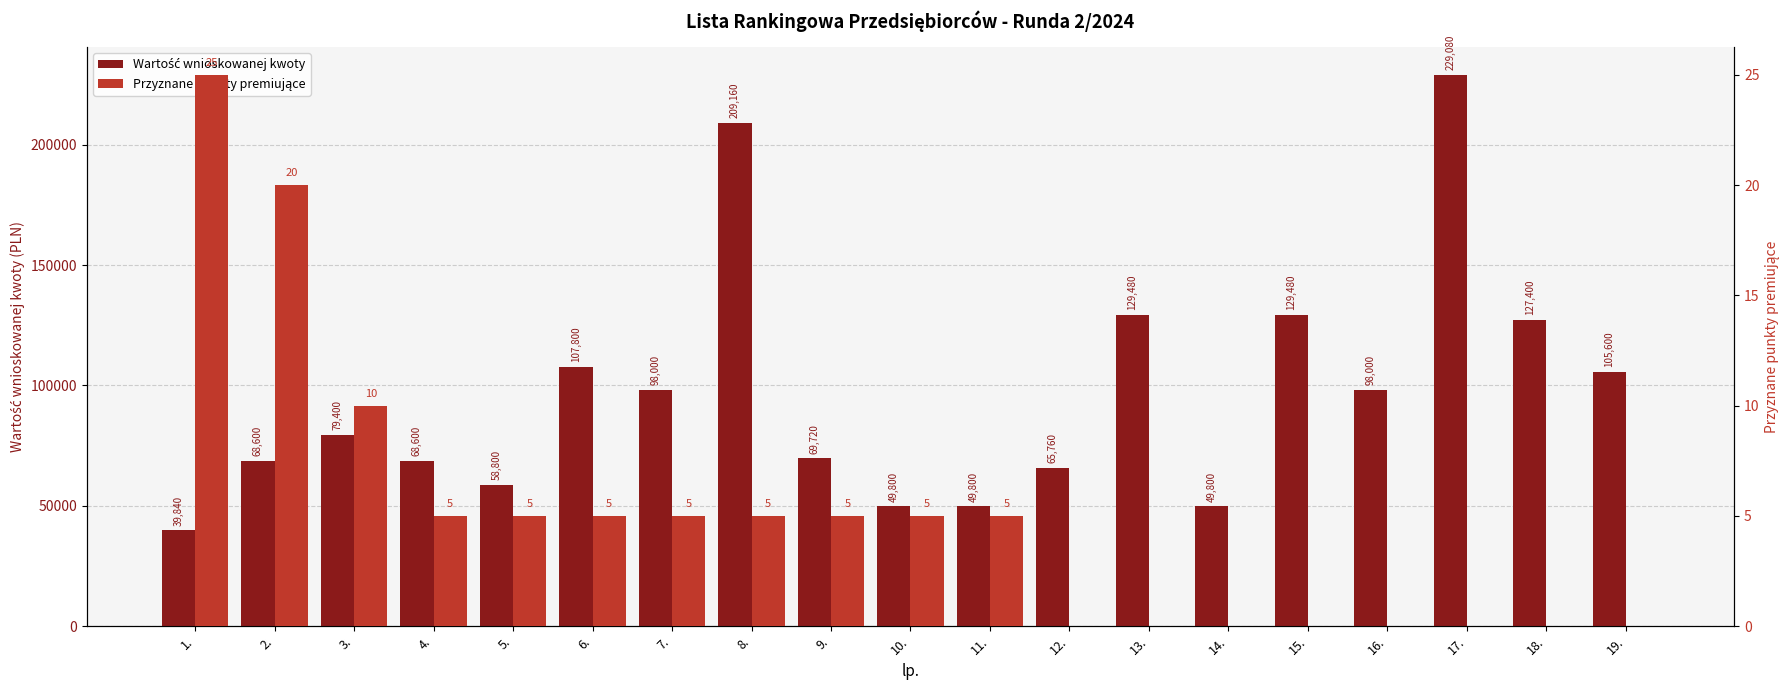

What is the total value across all series at 13.?

129480